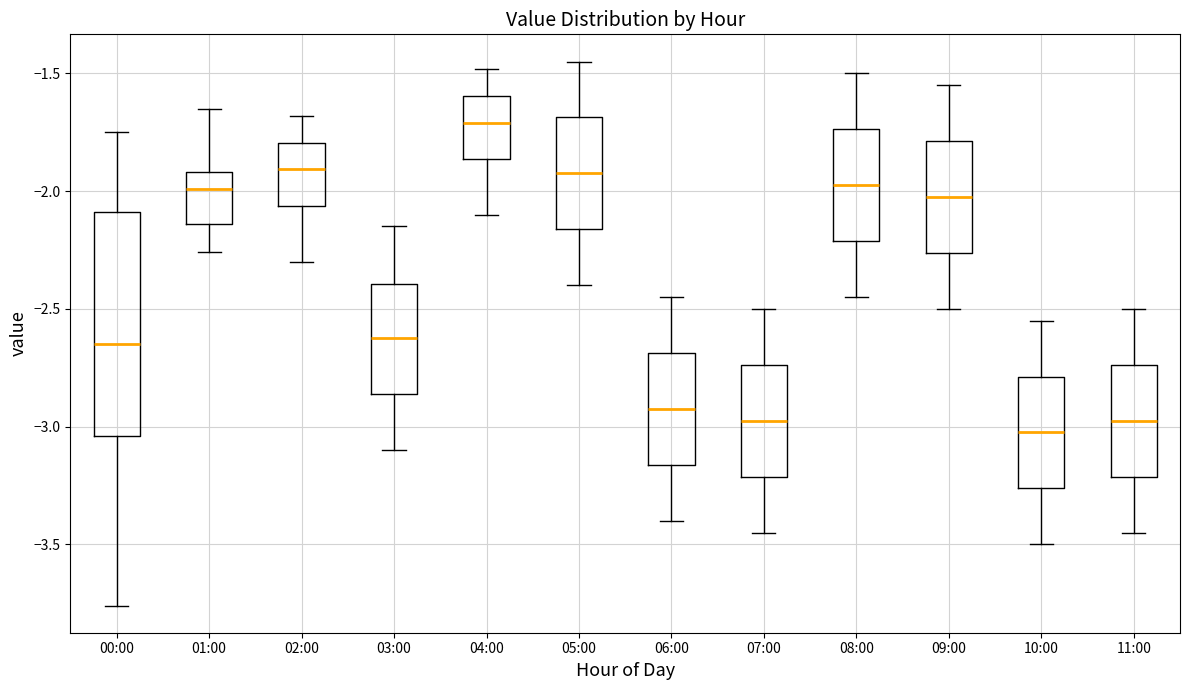

Which box is the tallest, from its lower edge to its upper edge?

00:00